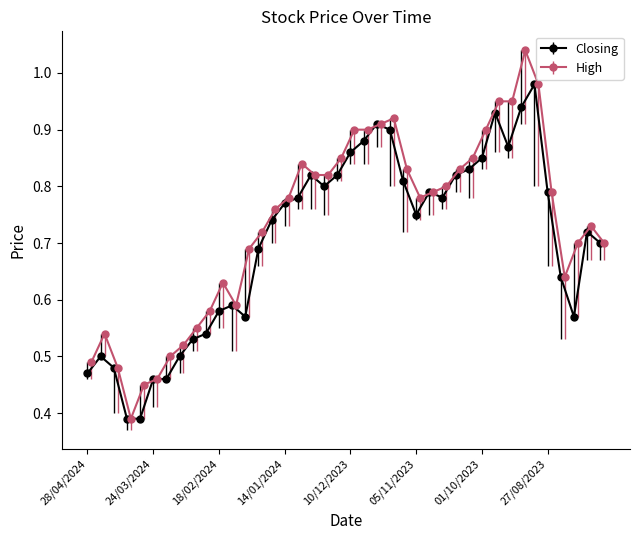

Is this an area chart (filled region under the line)?

No